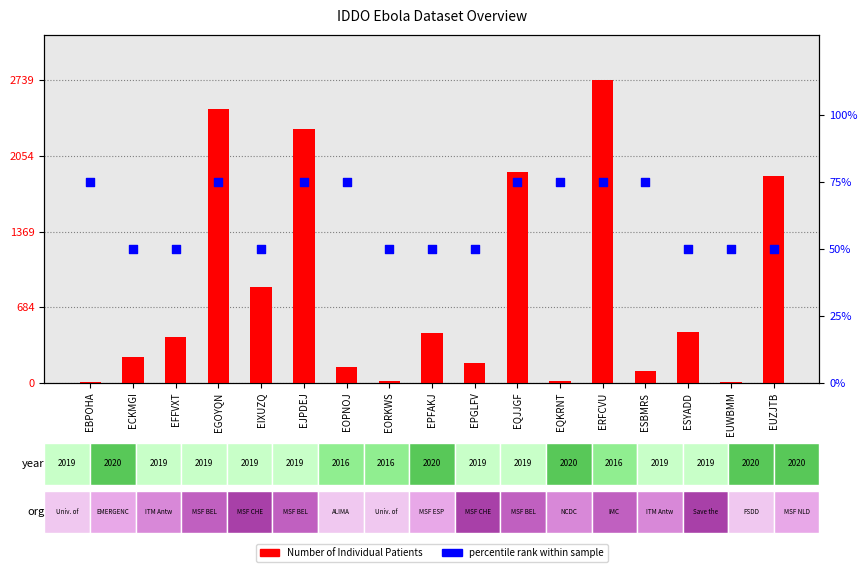

Which series has the largest total across all categories?

Number of Individual Patients